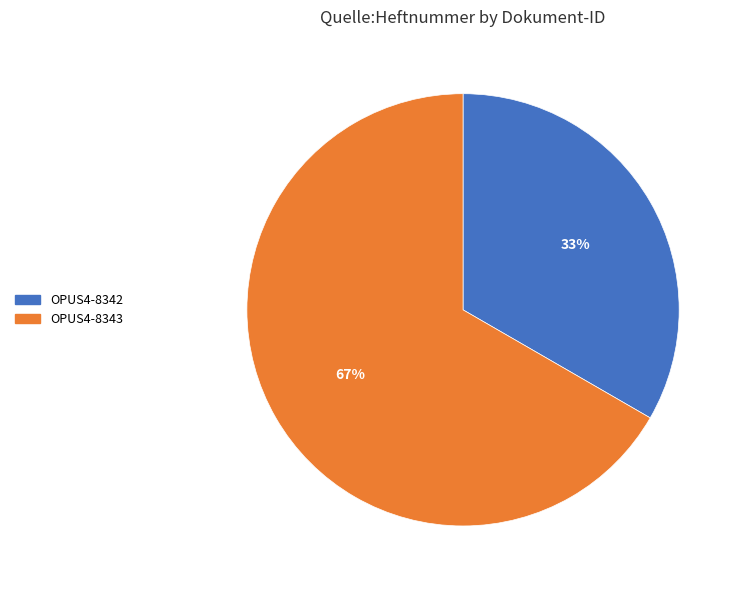

True or false: OPUS4-8342 accounts for 33% of the total.

True